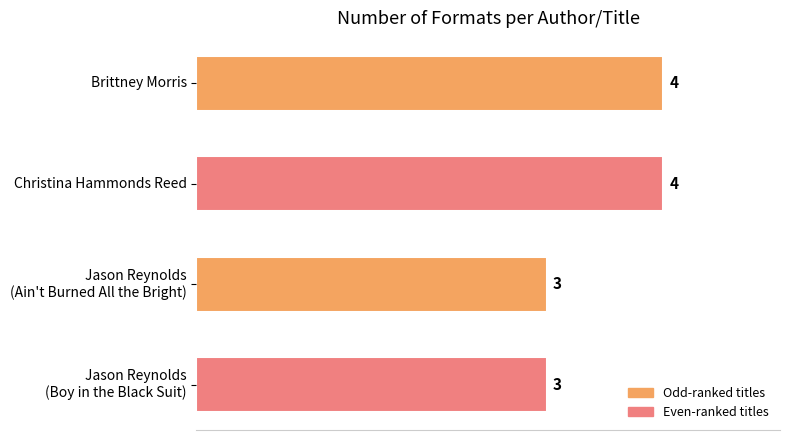

Approximately how many times larger is the value at Brittney Morris compared to Christina Hammonds Reed?

1.0